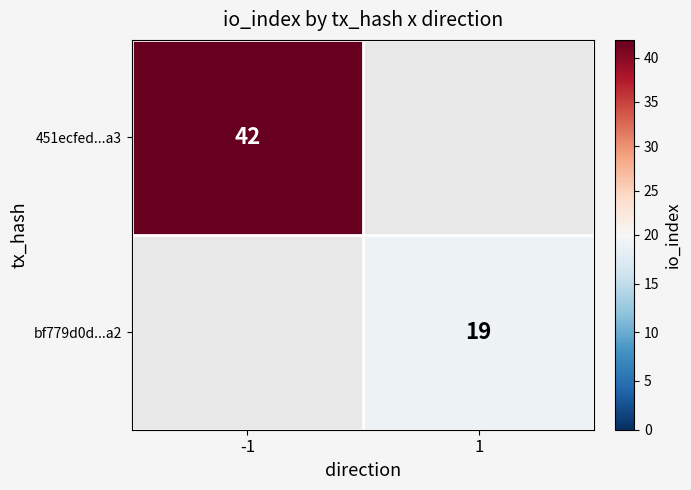

True or false: bf779d0d...a2 has a value of 19 at 1.

True